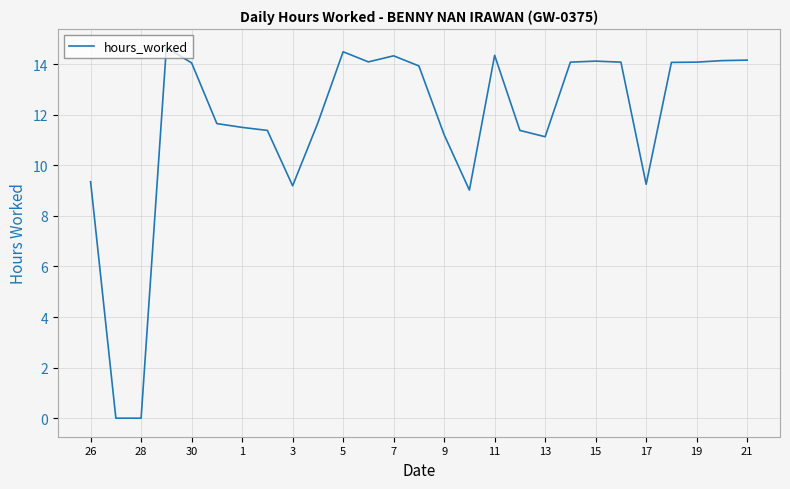

Does the chart display data point markers on the line(s)?

No